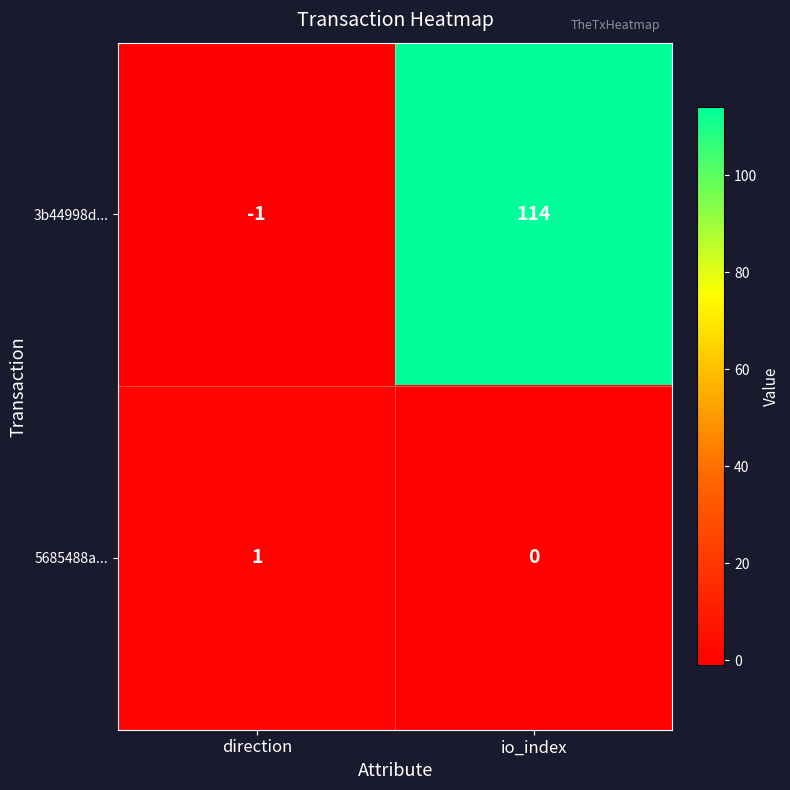

The value of 5685488a... at direction is 0. True or false?

False